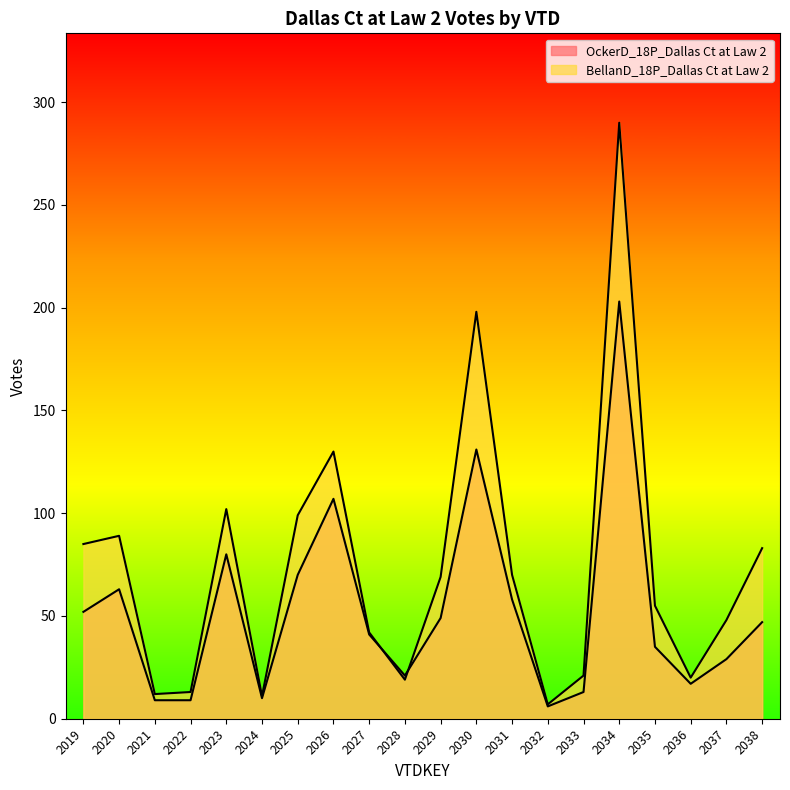

What are all the series names shown in the legend?

OckerD_18P_Dallas Ct at Law 2, BellanD_18P_Dallas Ct at Law 2